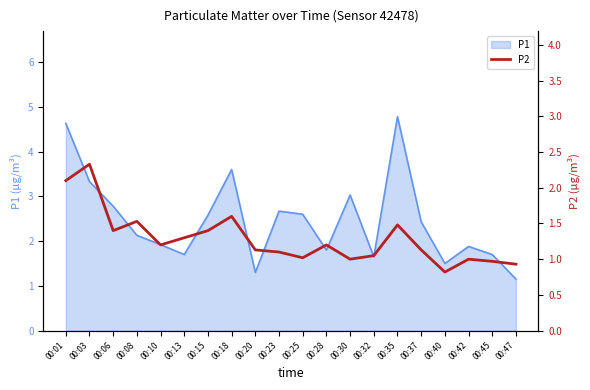

The chart shows a value of 1.5 at 00:45. True or false?

False